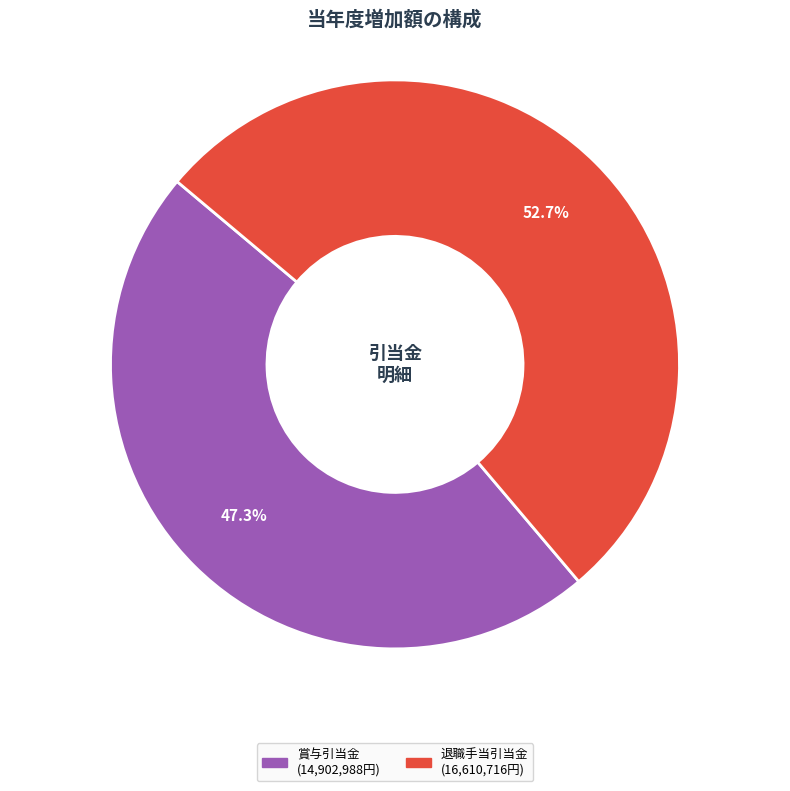

Is there a majority slice in this chart?

Yes